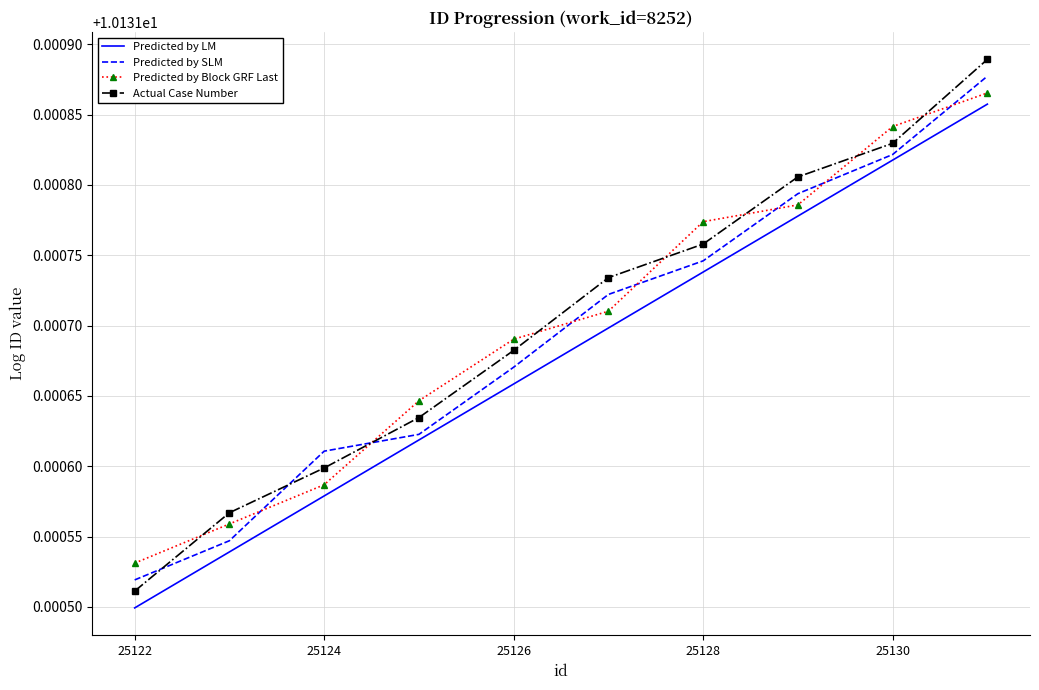

True or false: Predicted by LM and Actual Case Number cross at least once.

False